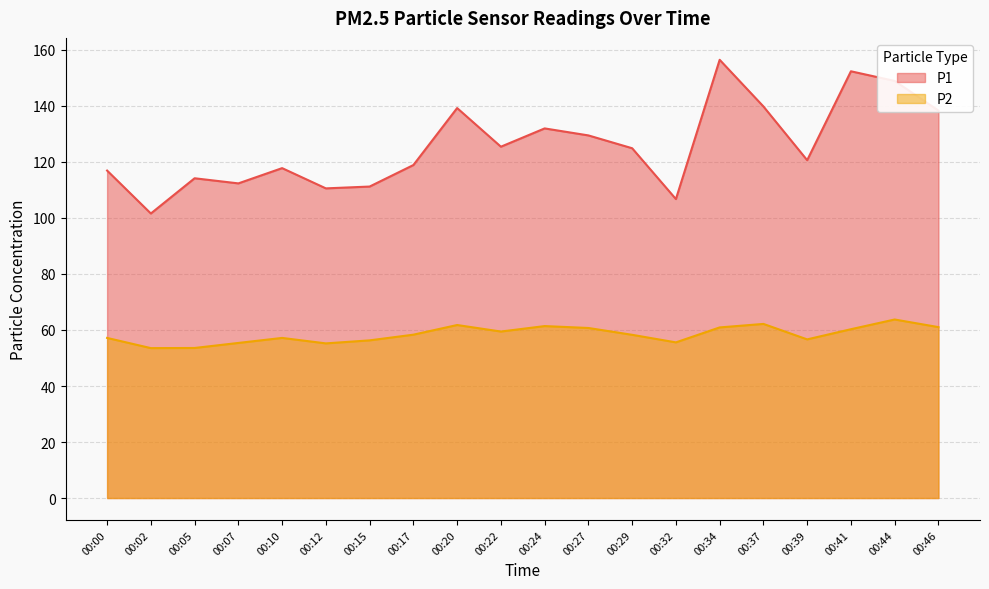

What is the value of the P2 point at the 13th from the left?

58.3